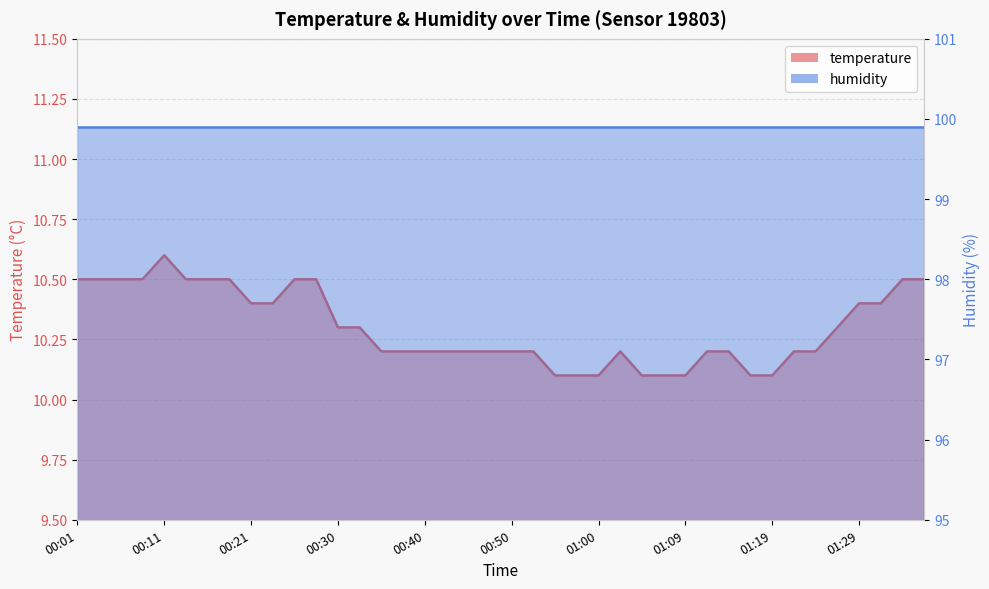

What is the minimum value shown in the chart?

10.1